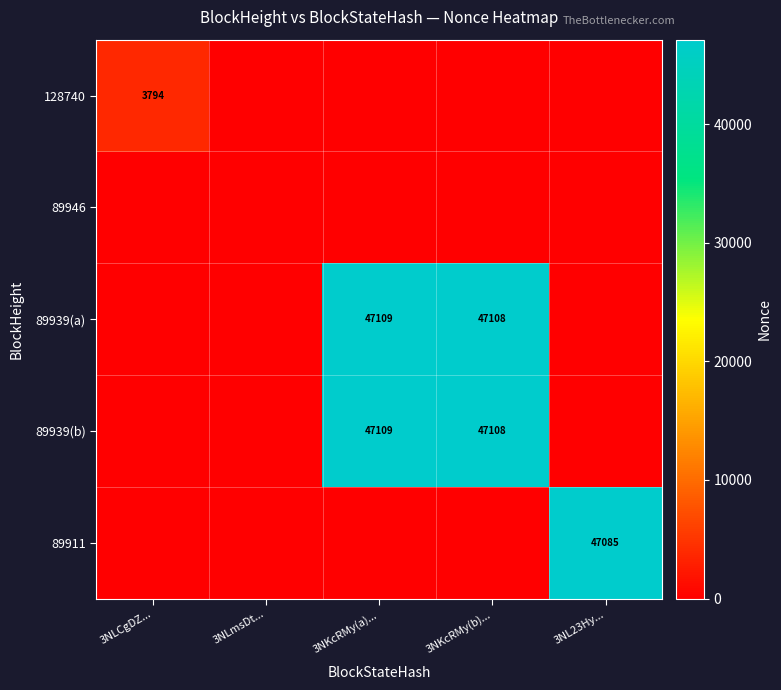

Is it true that 89939(b) equals -16706 at 3NLmsDt...?

False